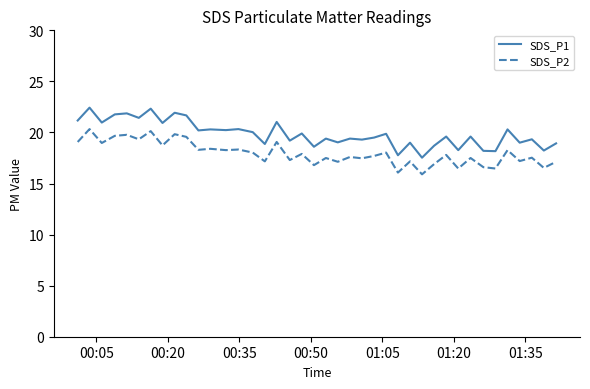

What is the lowest value of the SDS_P1 series?

17.5